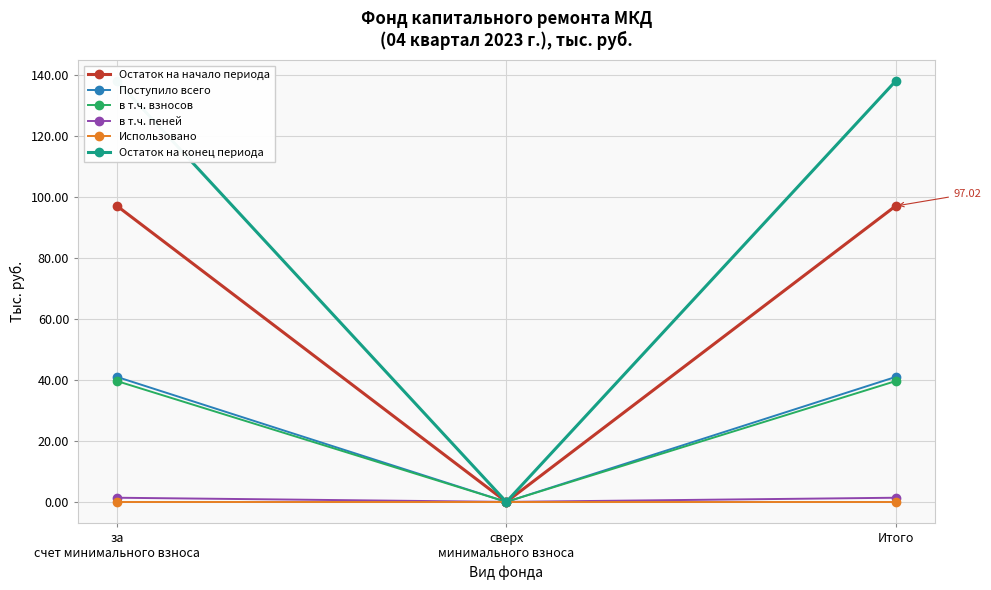

Is it true that в т.ч. взносов equals 23.4 at за
счет минимального взноса?

False